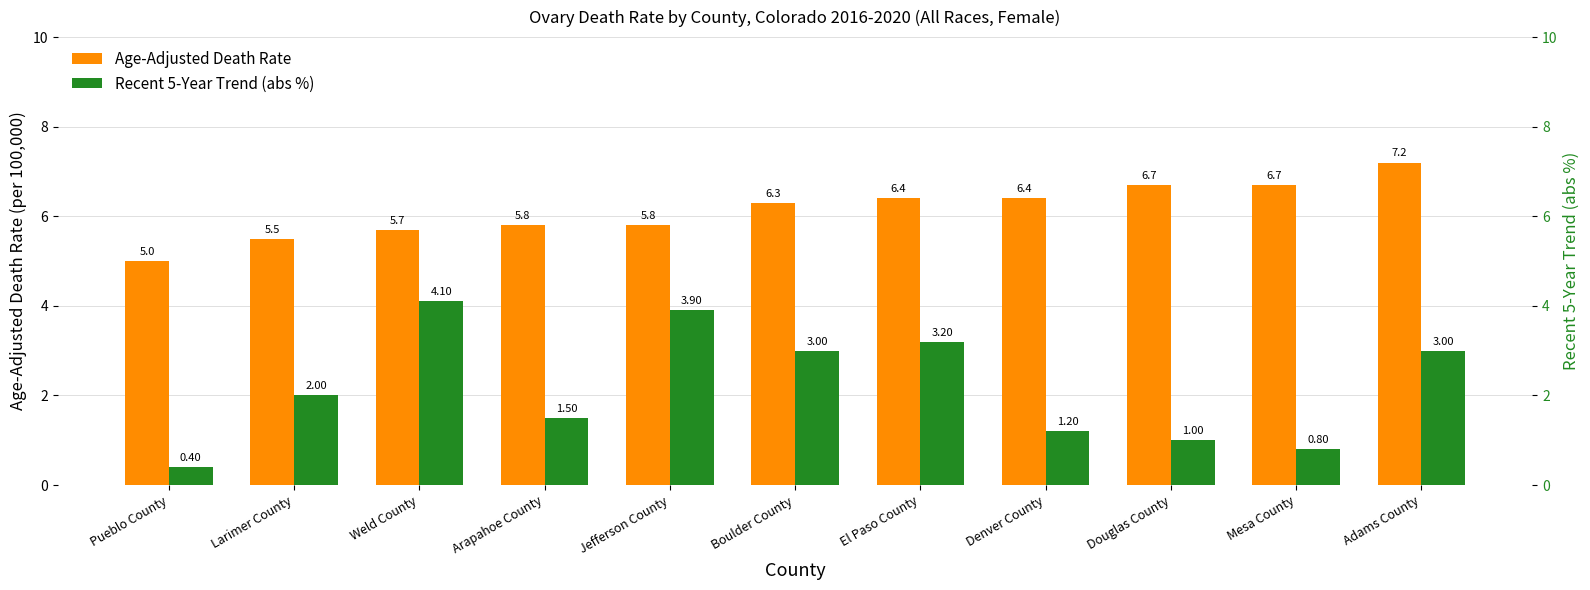

Reading left to right, list all the values displayed in this chart.

Age-Adjusted Death Rate: Pueblo County=5.0	Larimer County=5.5	Weld County=5.7	Arapahoe County=5.8	Jefferson County=5.8	Boulder County=6.3	El Paso County=6.4	Denver County=6.4	Douglas County=6.7	Mesa County=6.7	Adams County=7.2
Recent 5-Year Trend (abs %): Pueblo County=0.4	Larimer County=2.0	Weld County=4.1	Arapahoe County=1.5	Jefferson County=3.9	Boulder County=3.0	El Paso County=3.2	Denver County=1.2	Douglas County=1.0	Mesa County=0.8	Adams County=3.0